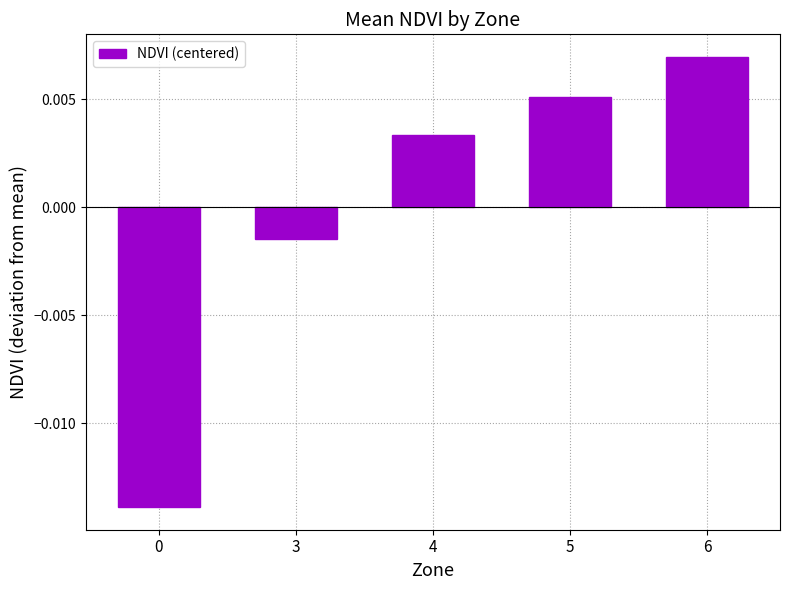

How many bars are there in total?

5